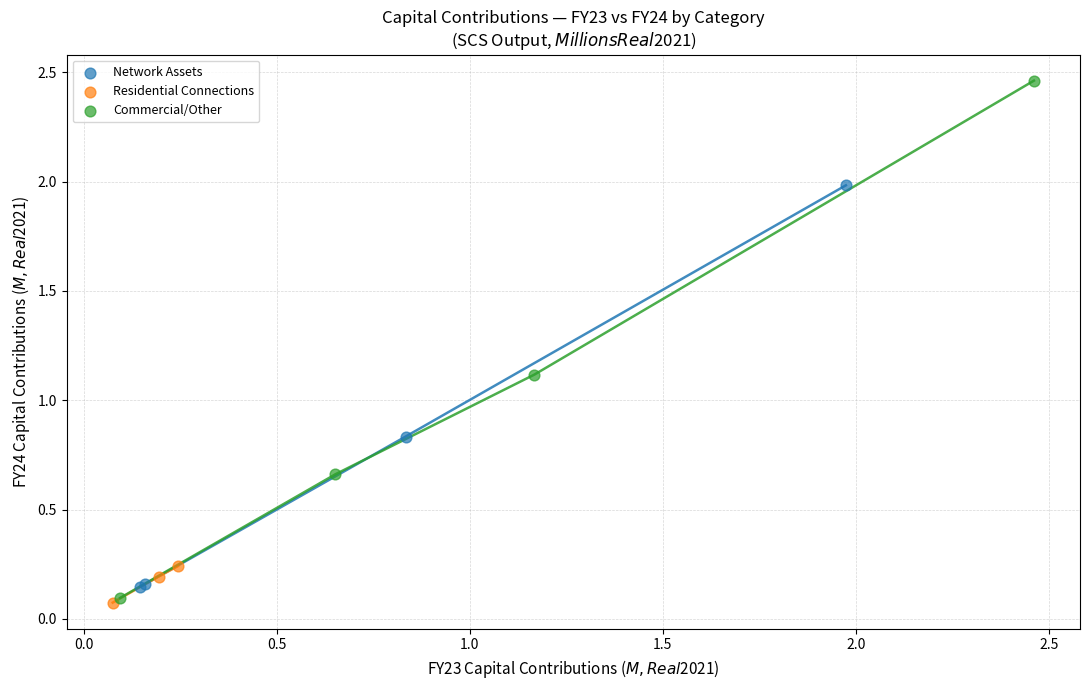

Which series reaches the maximum Y coordinate?

Commercial/Other